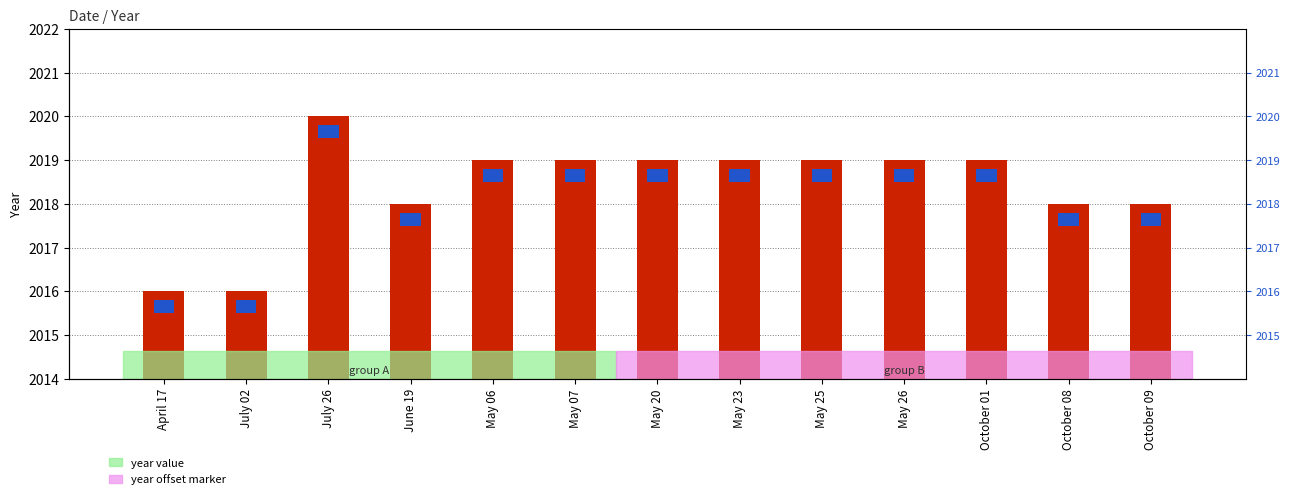

True or false: year value has a value of 4.0 at October 09.

True